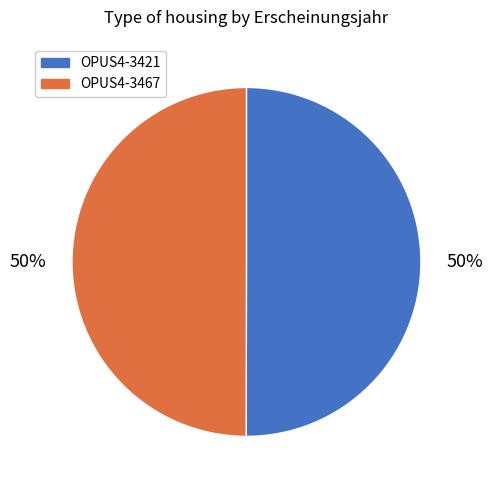

How many segments does this pie chart have?

2